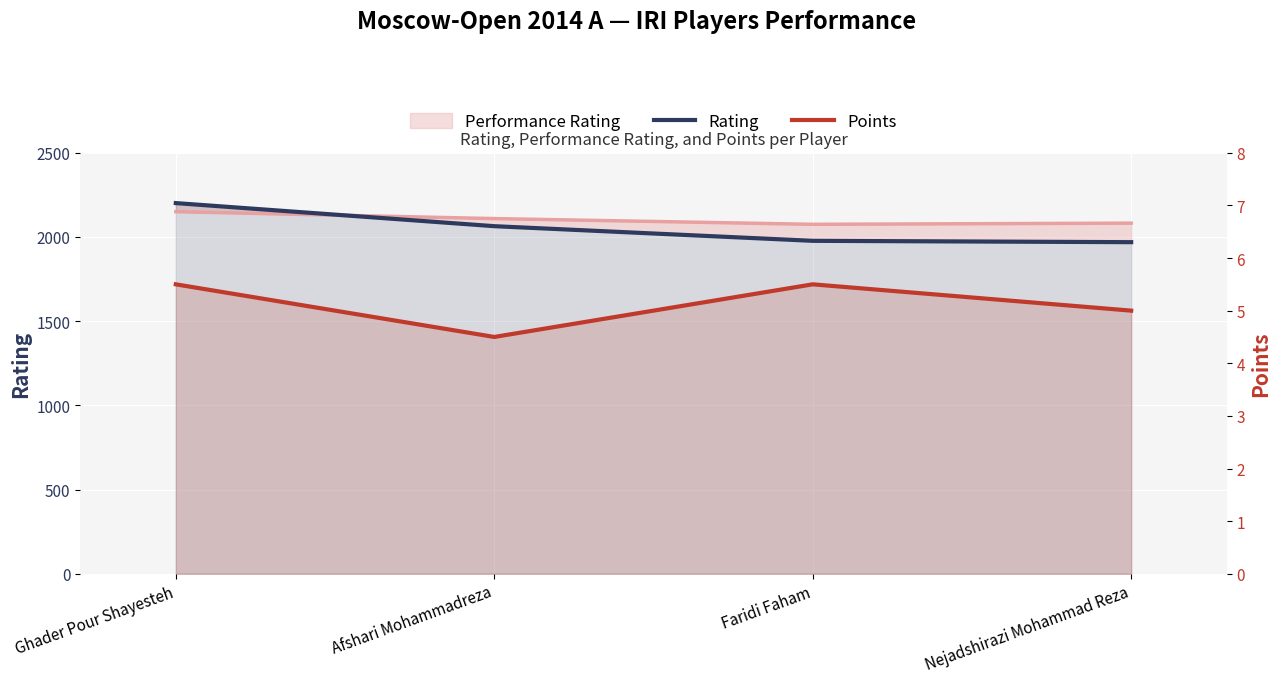

Is it true that Points equals 5.0 at Nejadshirazi Mohammad Reza?

True